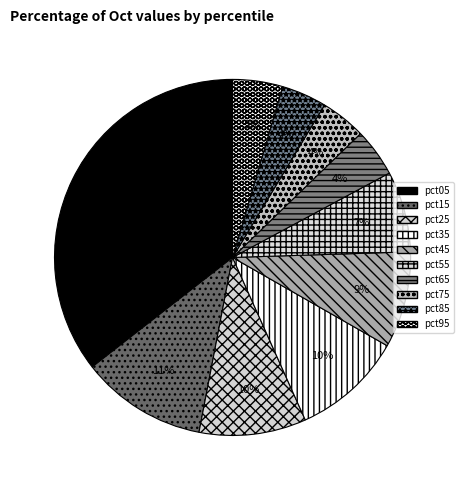

Between pct05 and pct15, which is larger?

pct05